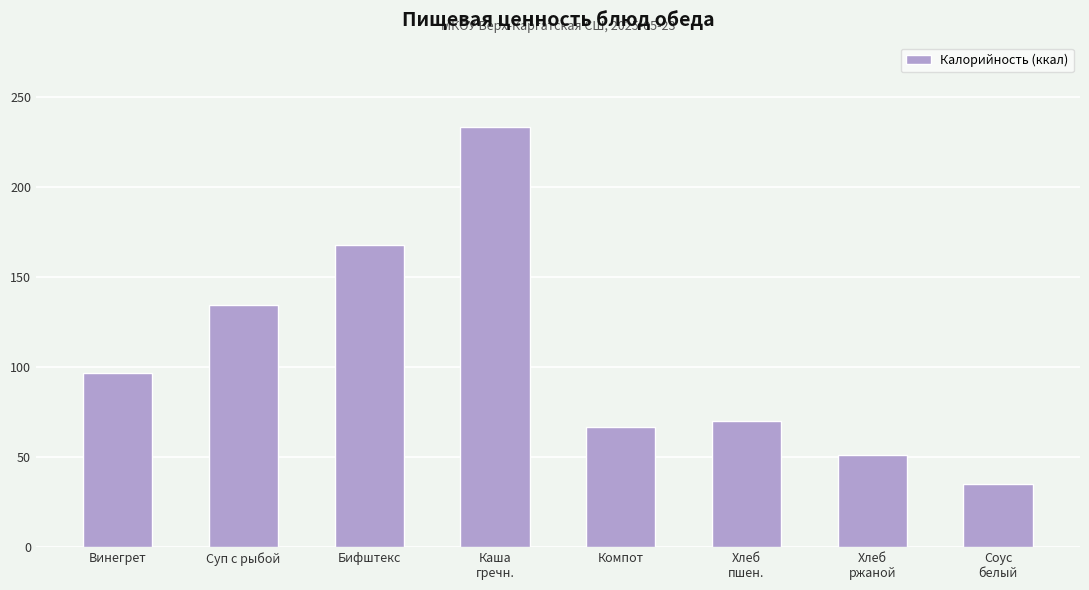

List the labels in order of value, largest first.

Каша
гречн., Бифштекс, Суп с рыбой, Винегрет, Хлеб
пшен., Компот, Хлеб
ржаной, Соус
белый